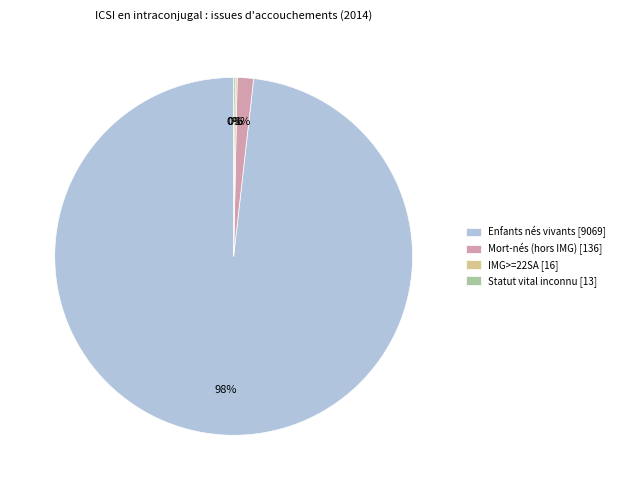

Is it true that Enfants nés vivants [9069] is 88% of the pie?

False